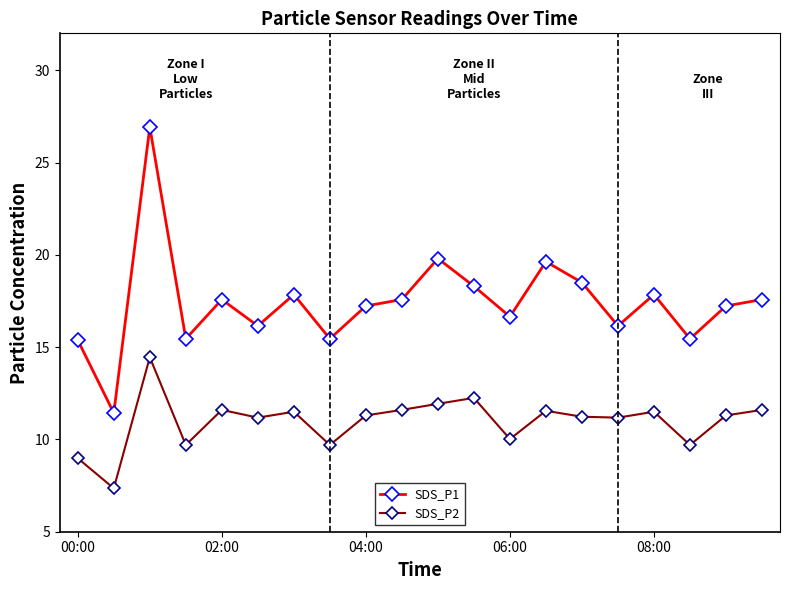

How many data points in SDS_P1 are above 17?

12